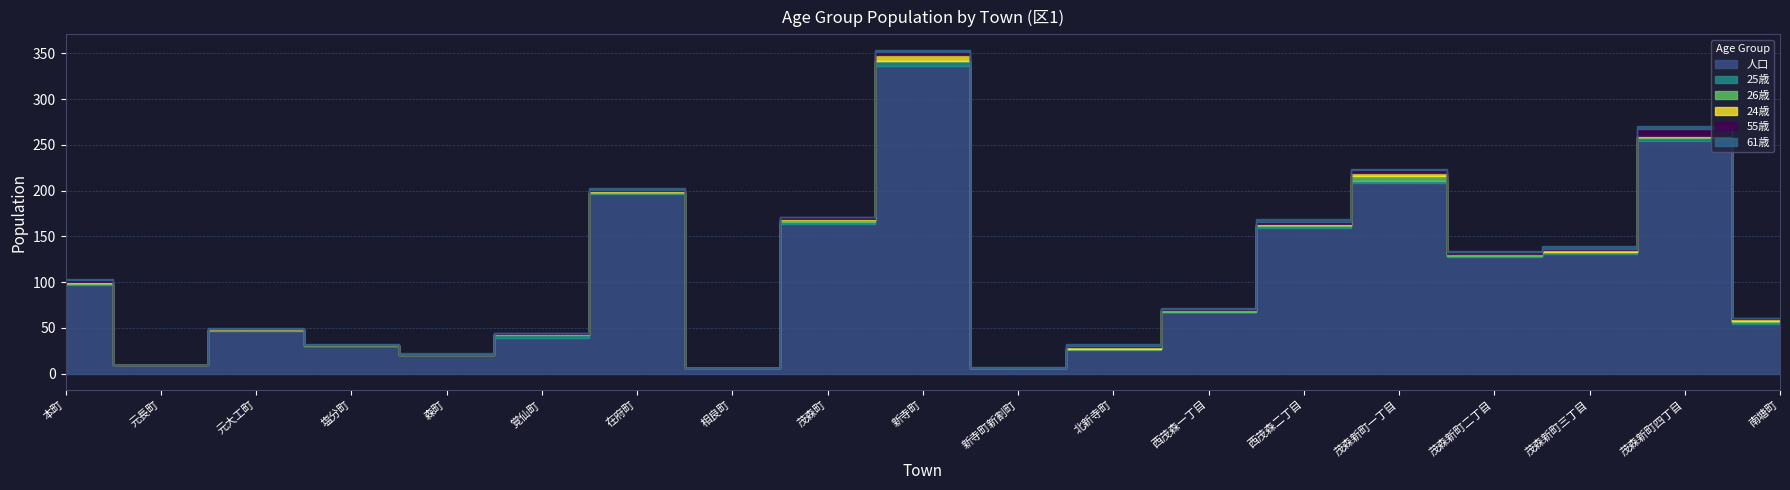

Count the number of data series in this chart.

6